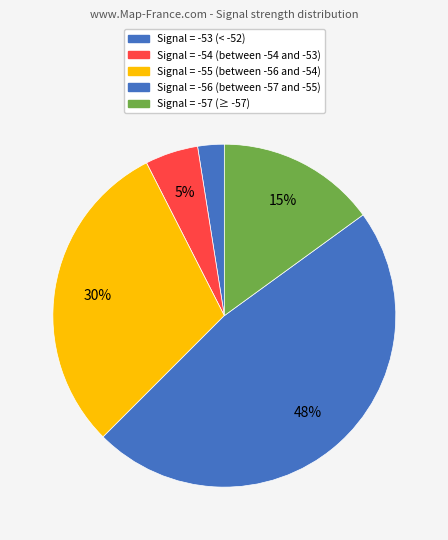

How many slices are in this pie chart?

5